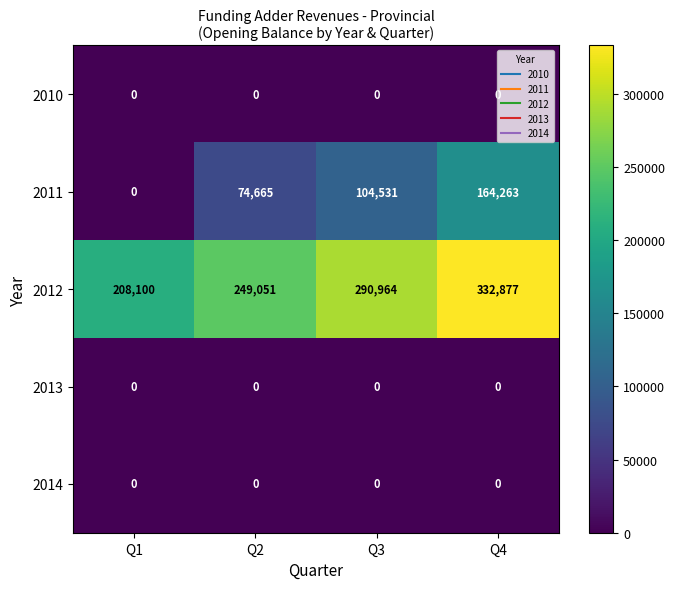

The 2012 series shows 208100 at Q1. True or false?

True